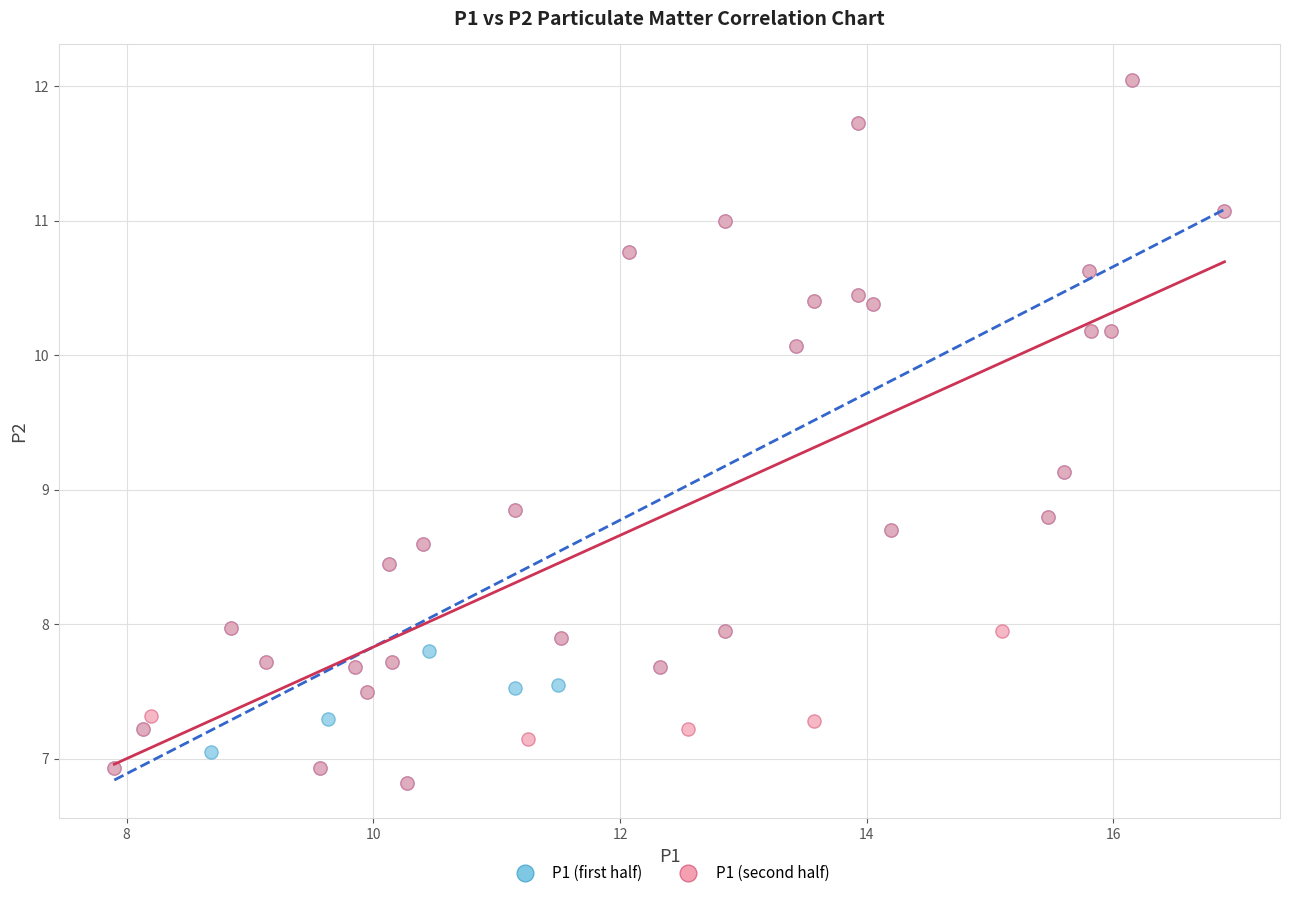

What are all the series names shown in the legend?

P1 (first half), P1 (second half)